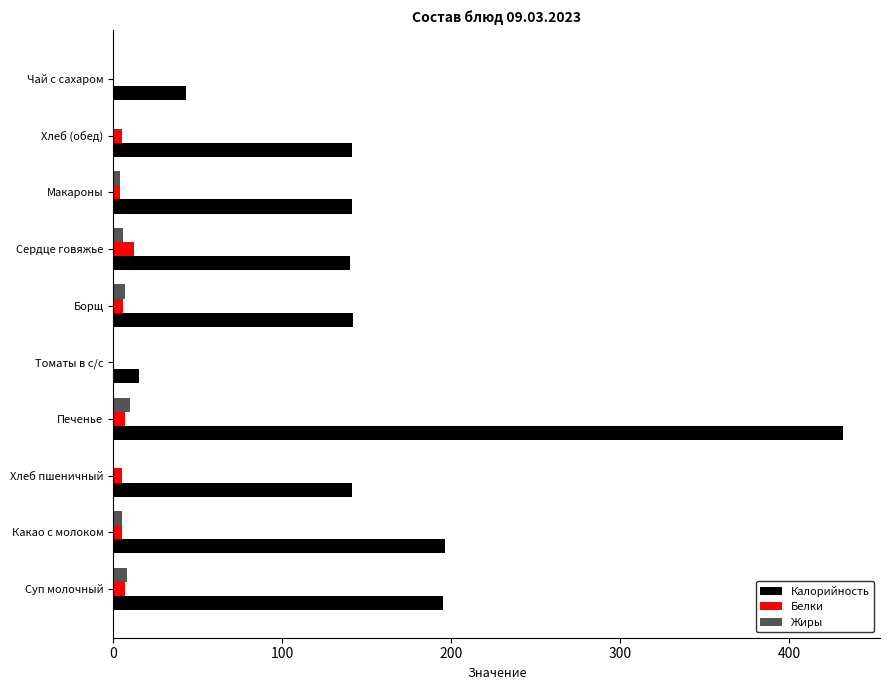

Which category has the highest value across all series?

Печенье